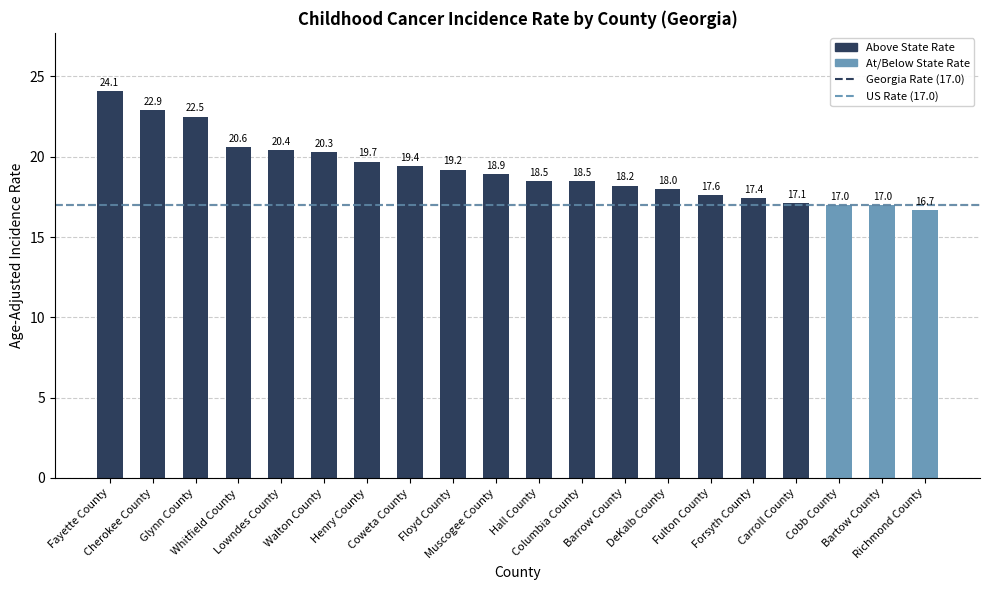

What position from the left is Richmond County?

20